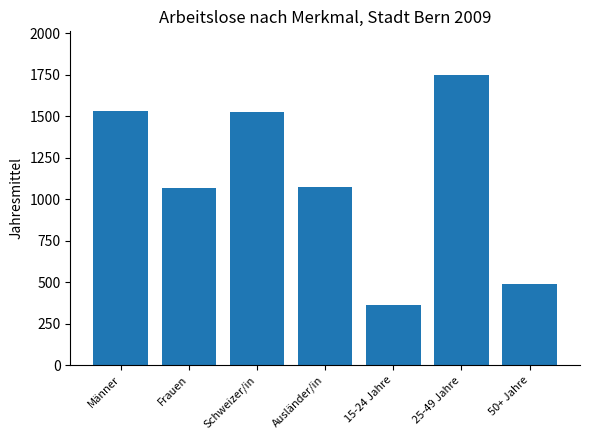

Which category has the highest value across all series?

25-49 Jahre